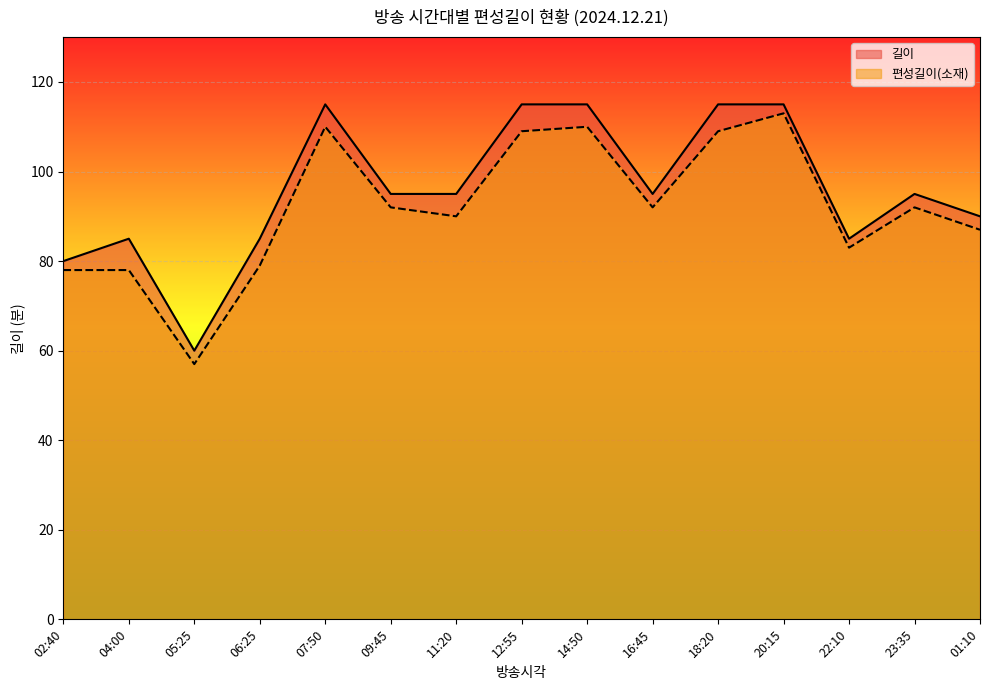

What is the difference between the highest and lowest values at 20:15?

2